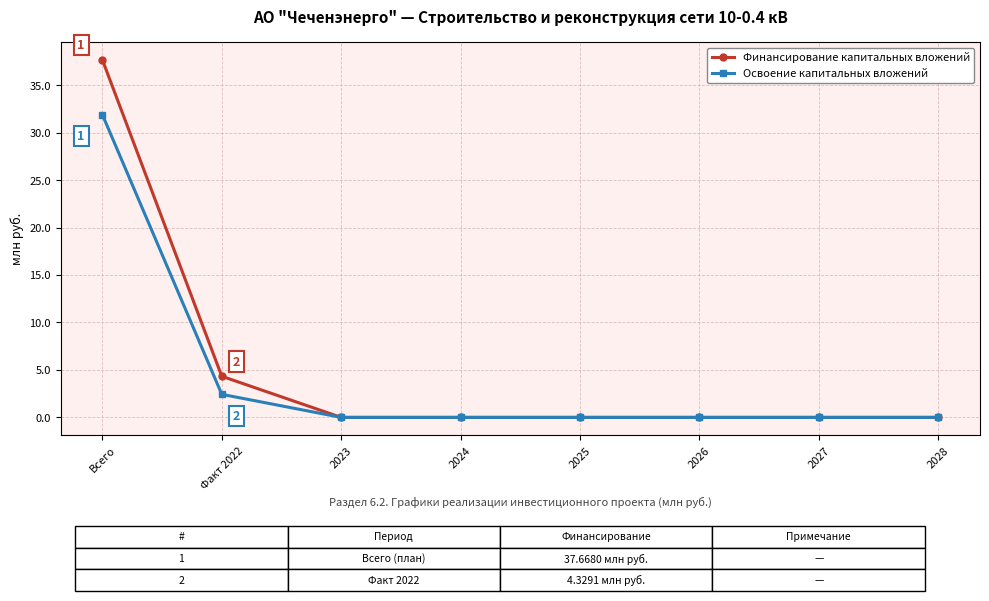

At which category is the sum across all series the highest?

Всего